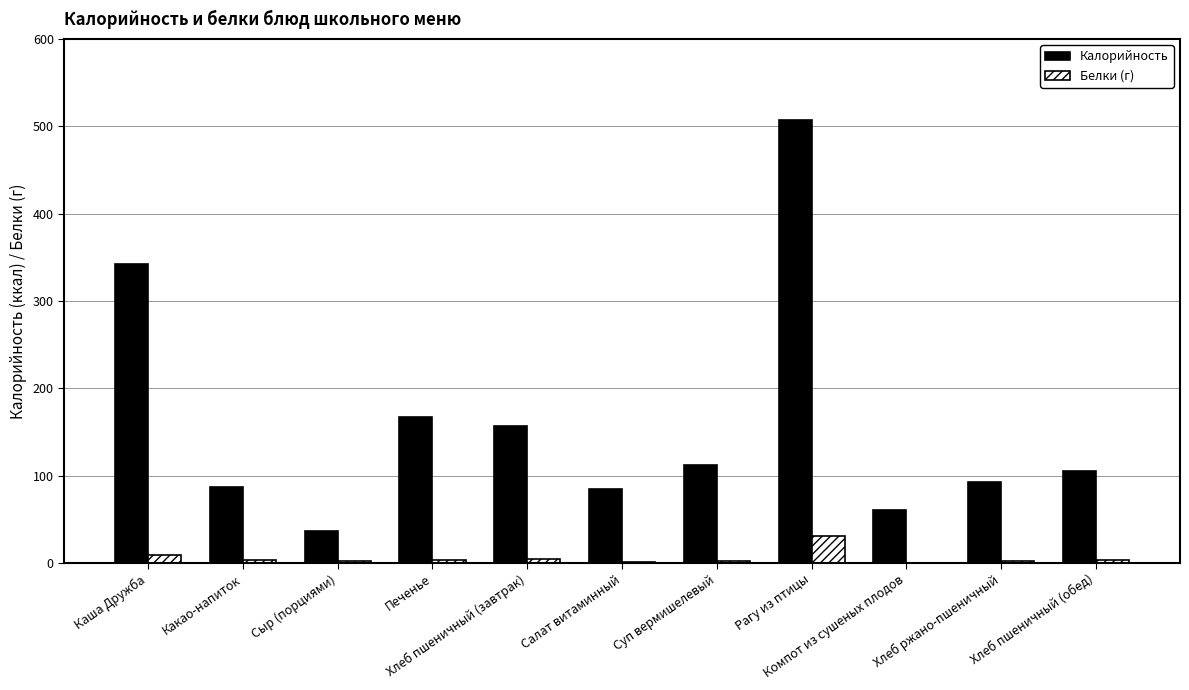

What is the highest value of the Калорийность series?

507.6